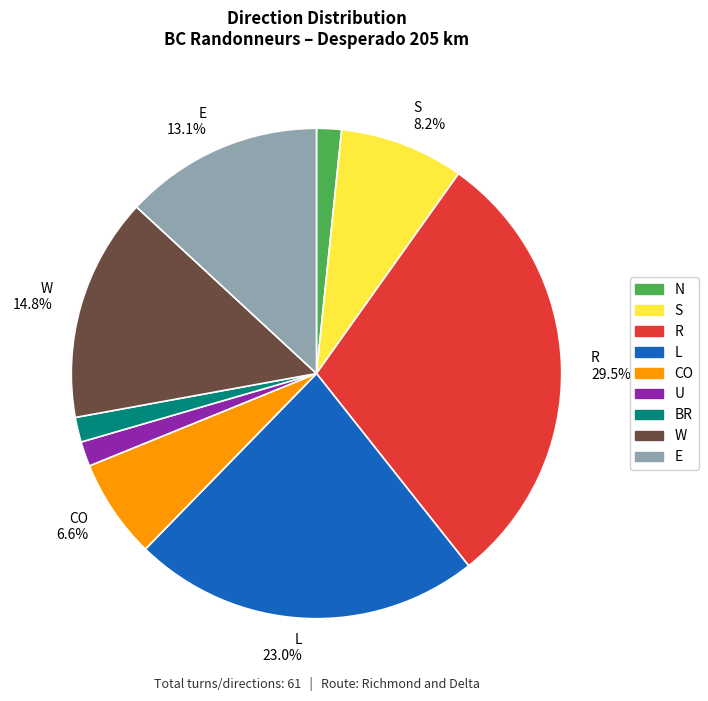

Is there any slice that represents more than half of the pie?

No